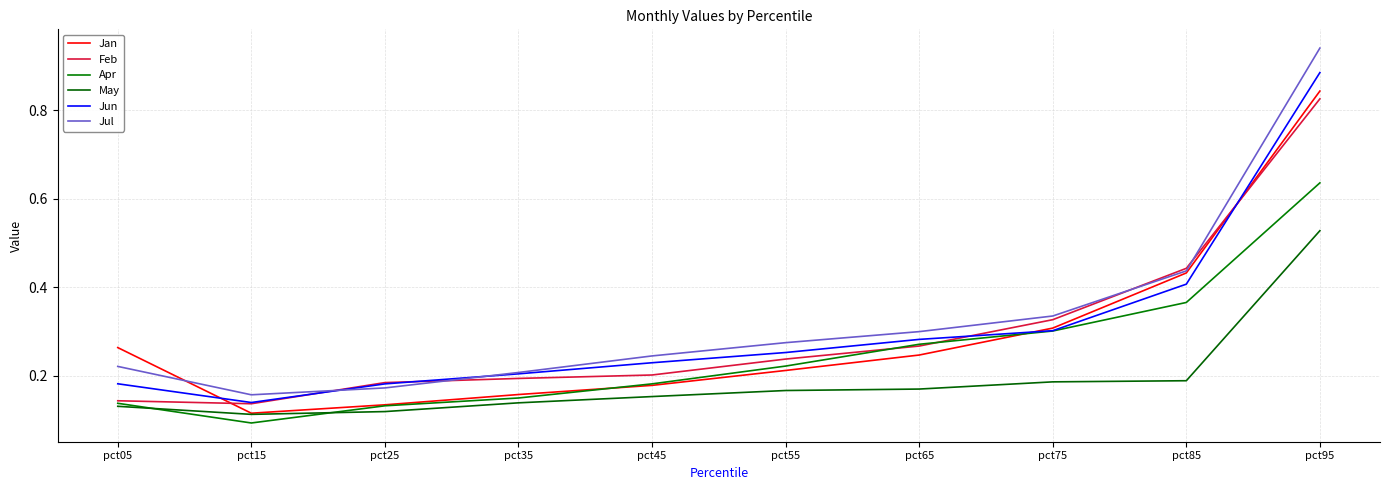

List the series in order of their peak value, highest first.

Jul, Jun, Jan, Feb, Apr, May